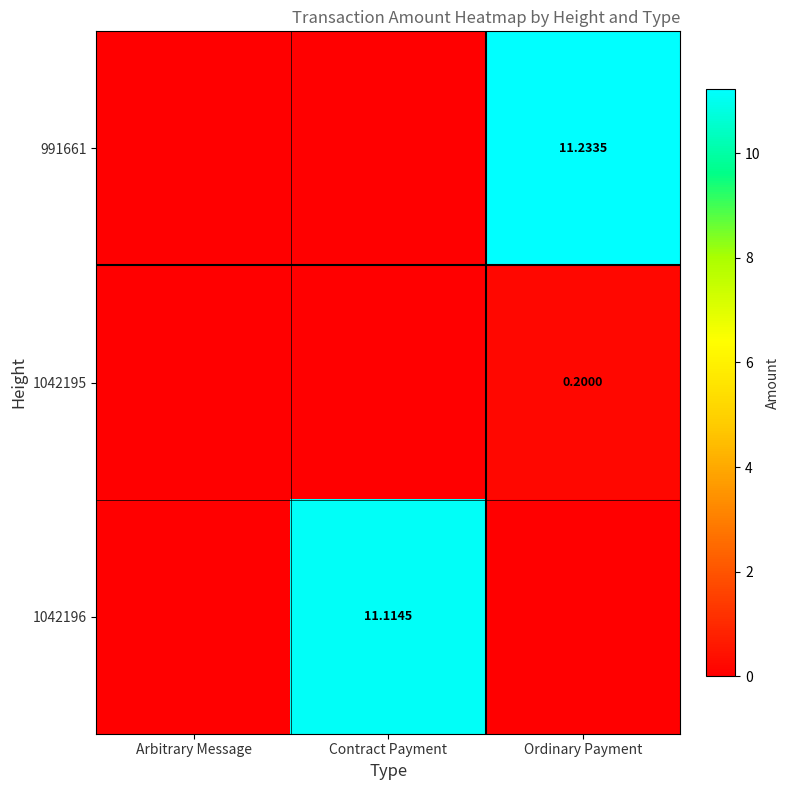

List the labels in order of 1042195 value, largest first.

Ordinary Payment, Arbitrary Message, Contract Payment